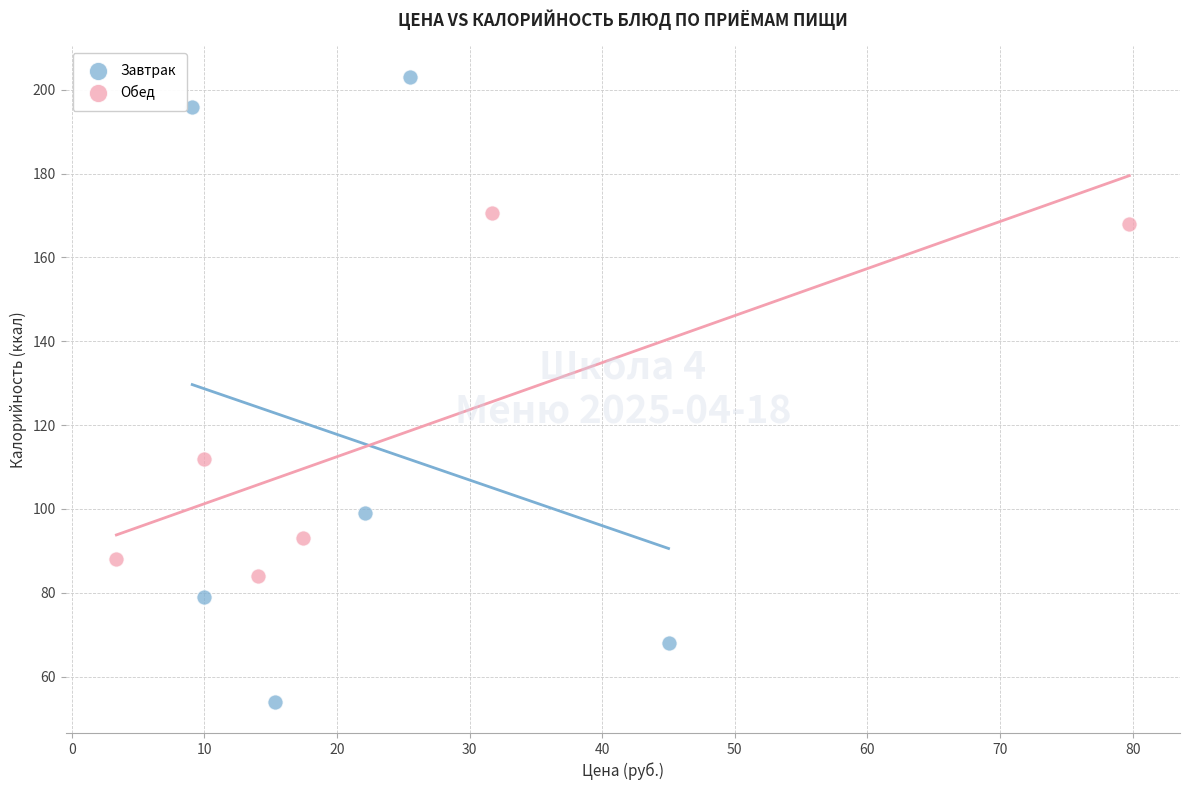

Which series has the widest spread of Y values?

Завтрак